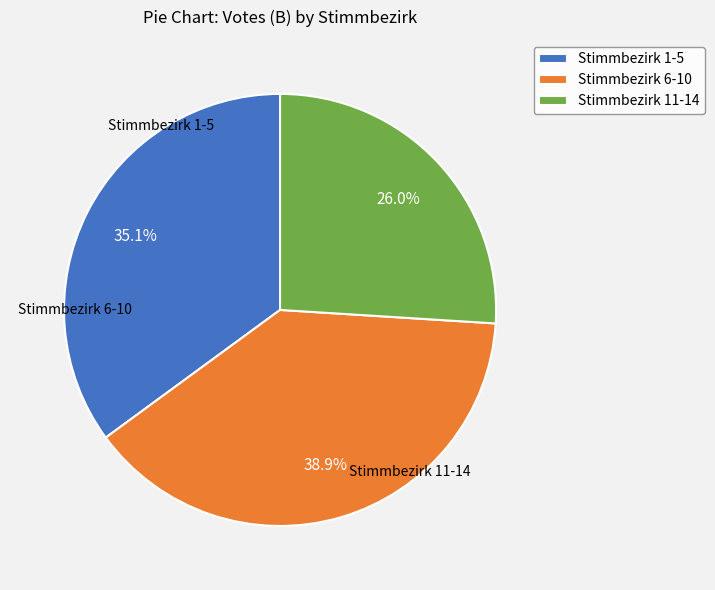

Is there a majority slice in this chart?

No